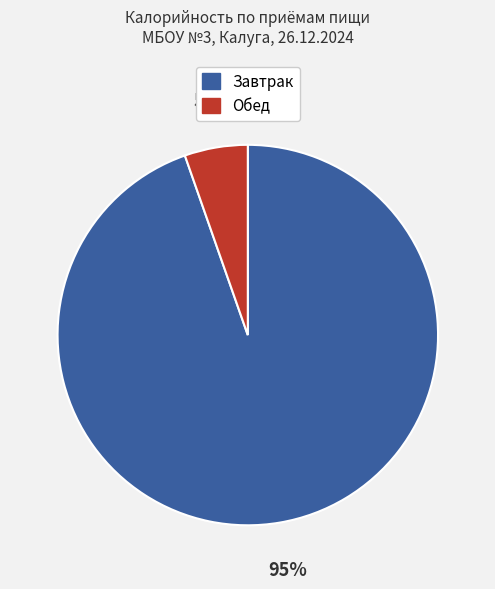

To the nearest percent, what is the average slice percentage?

50%